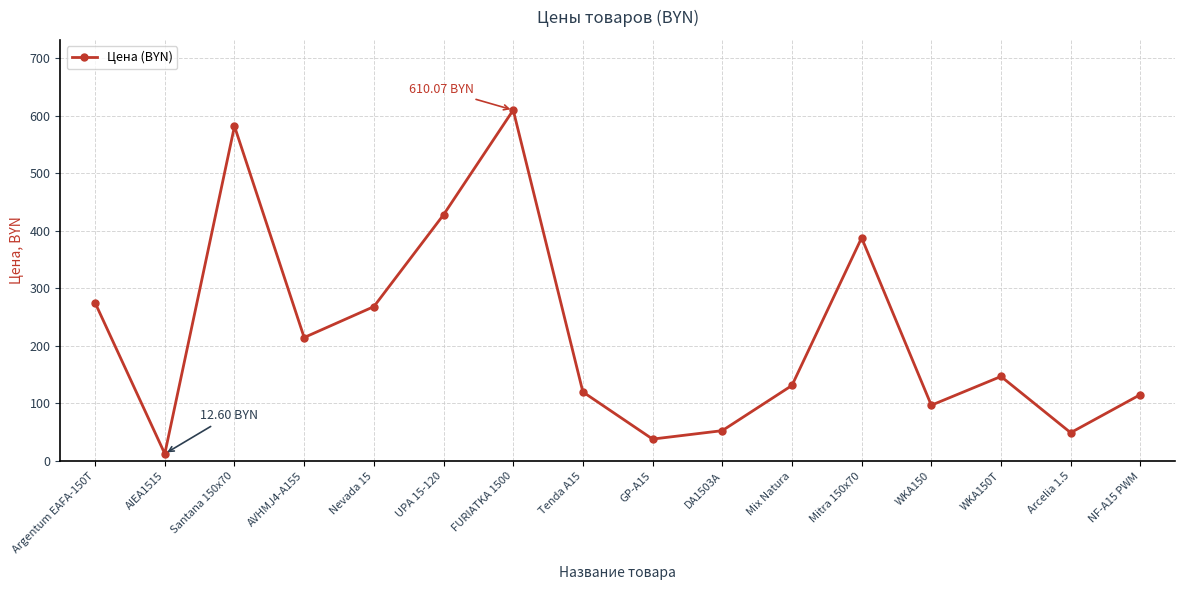

What is the difference between the maximum and minimum values?

597.5